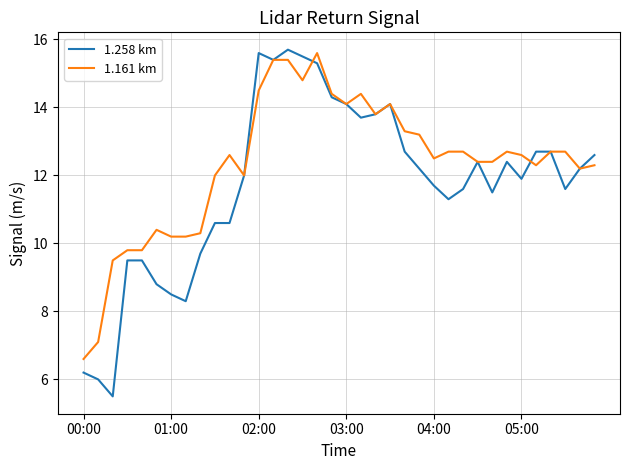

Which series has the widest spread of values?

1.258 km